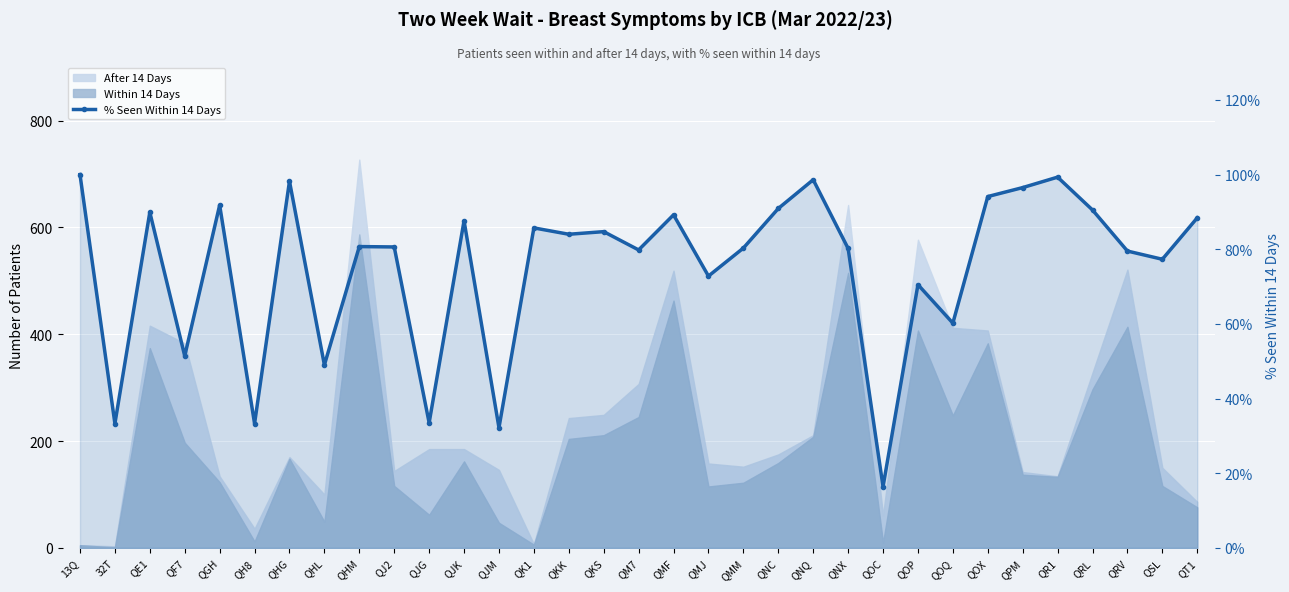

What is the average value?

0.8